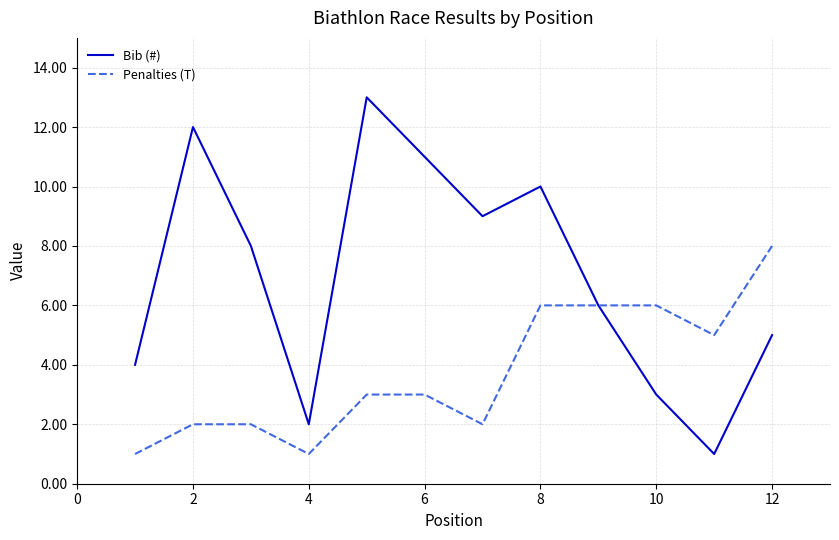

How many interior local valleys does the Bib (#) series have?

3